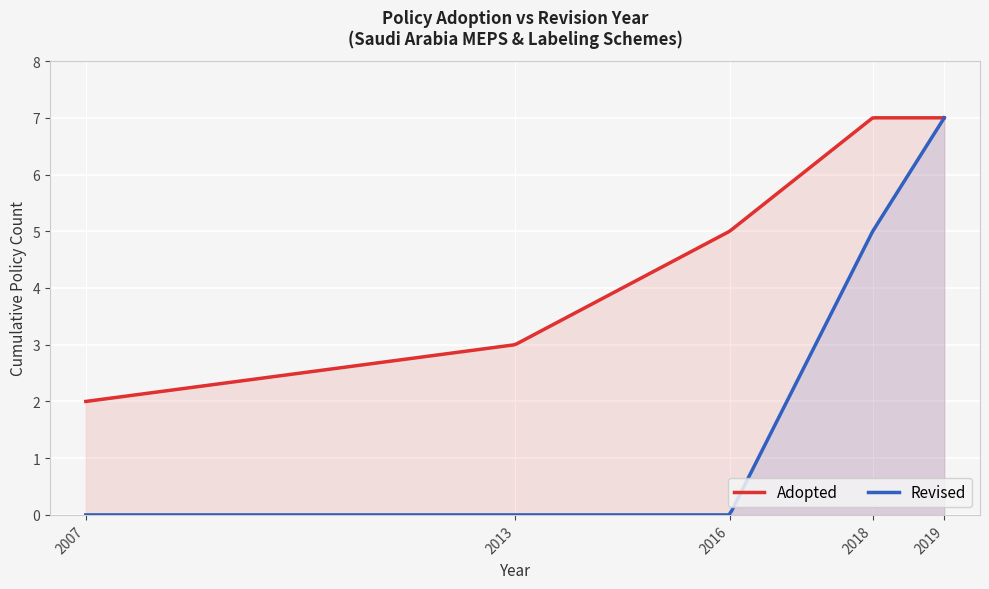

Rank the series by their average value, from lowest to highest.

Revised, Adopted